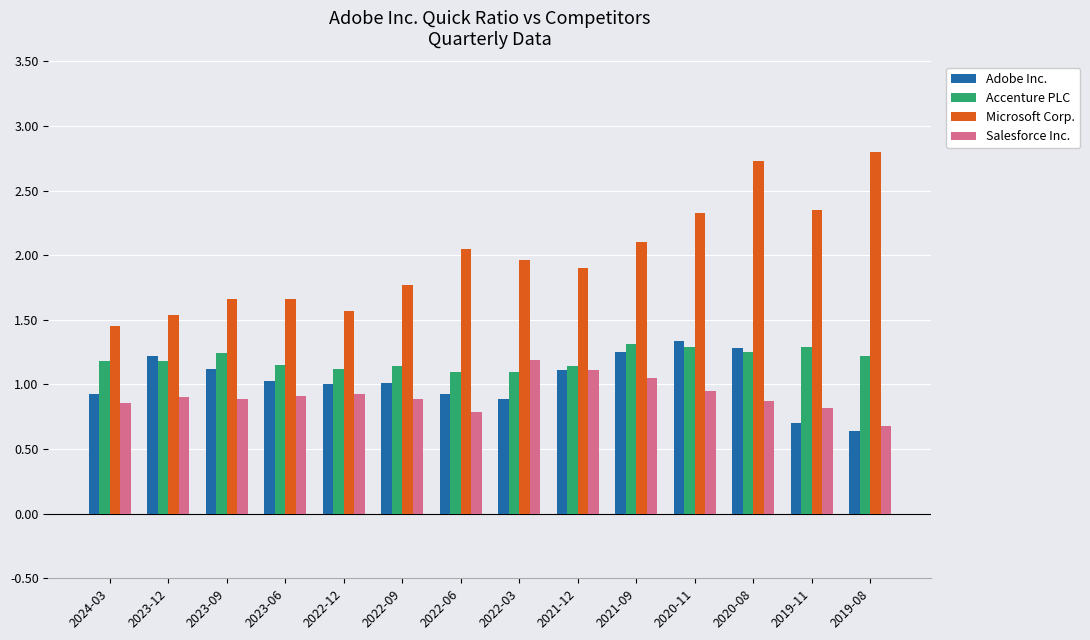

What is the difference between the Salesforce Inc. values at 2019-11 and 2019-08?

0.1